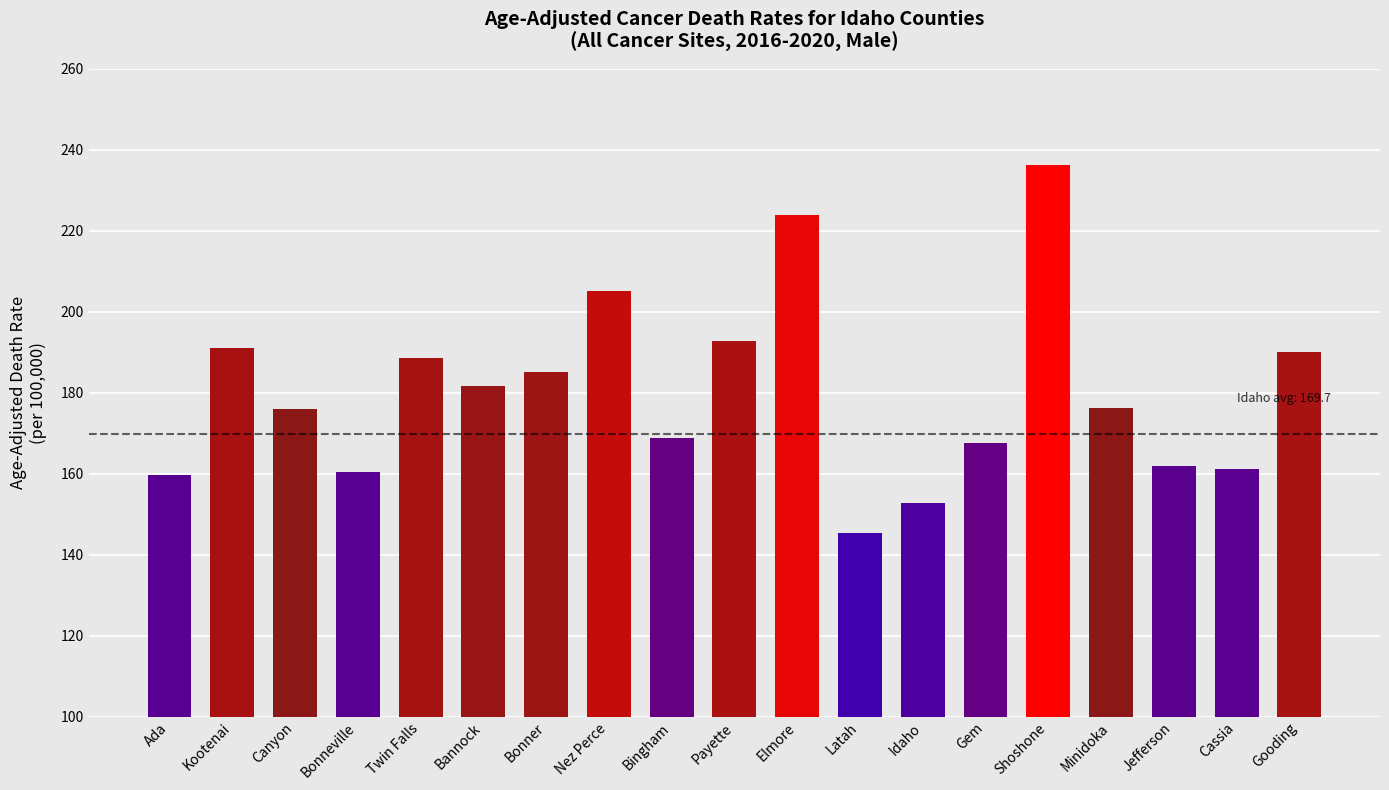

Between Twin Falls and Gooding, which is larger?

Gooding